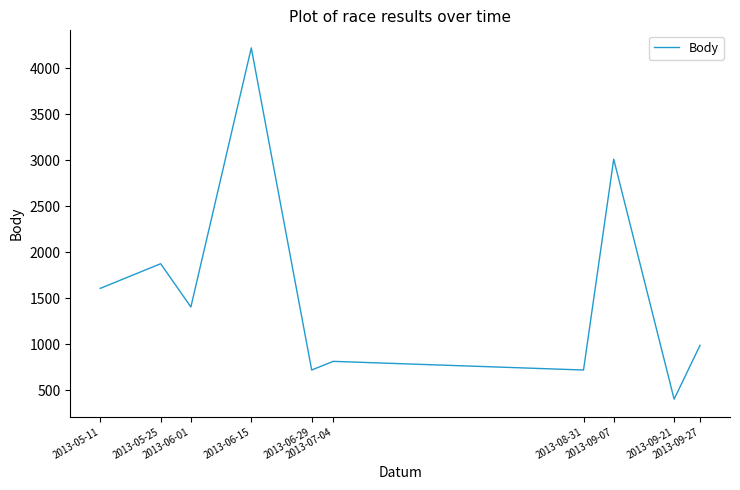

Does the chart display data point markers on the line(s)?

No